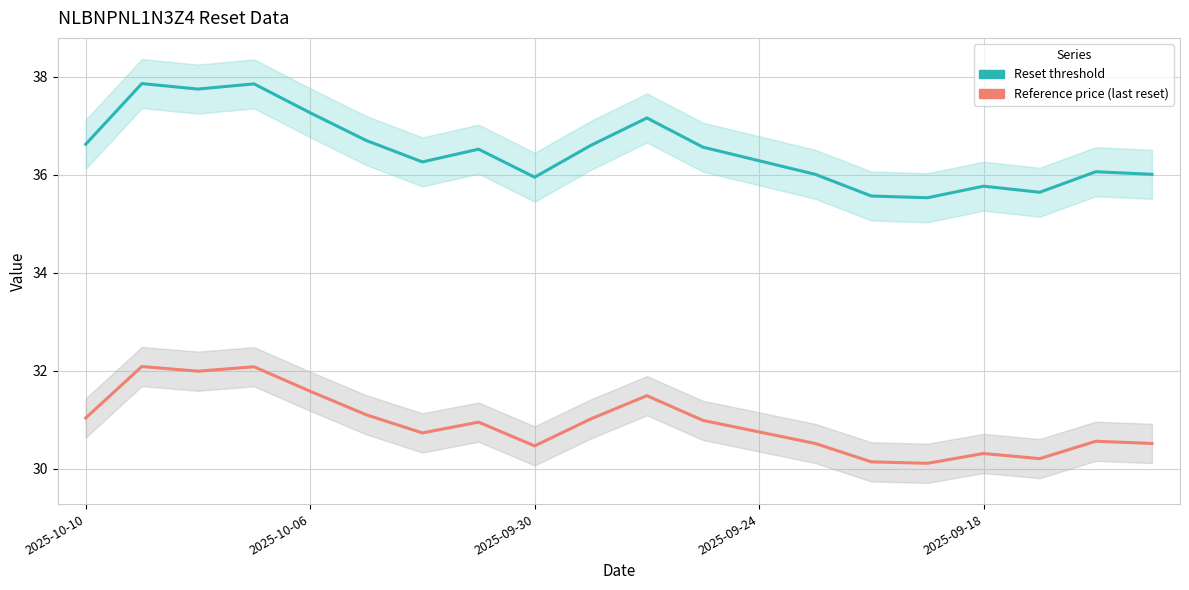

Rank the series by their average value, from highest to lowest.

Reset threshold, Reference price (last reset)